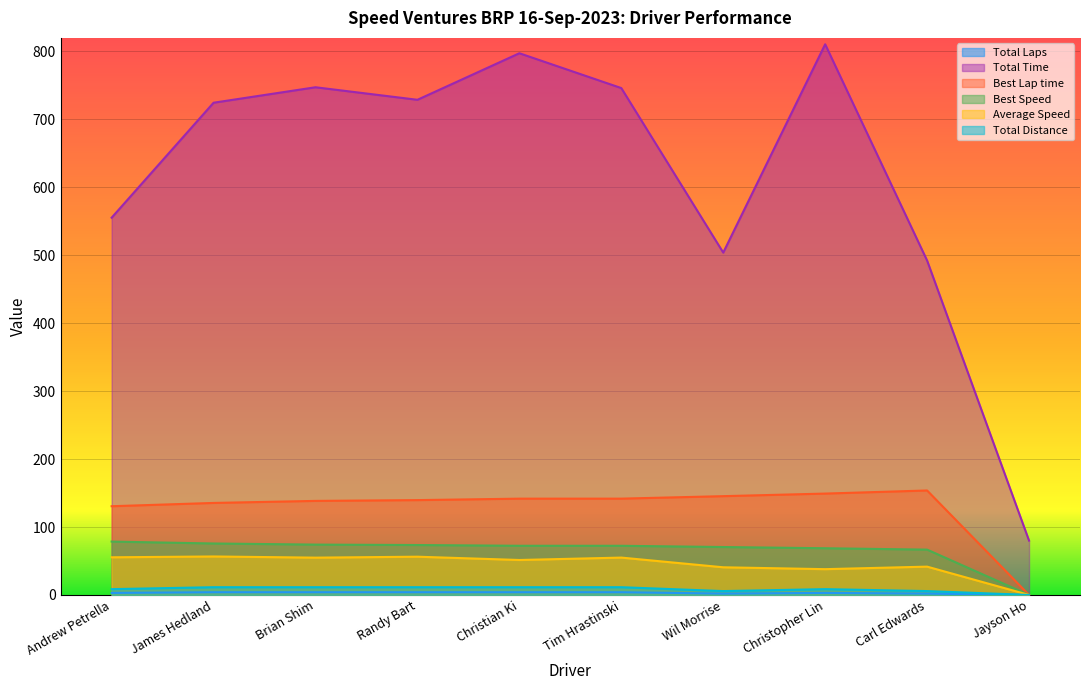

At which label does Total Time first exceed 728?

Brian Shim